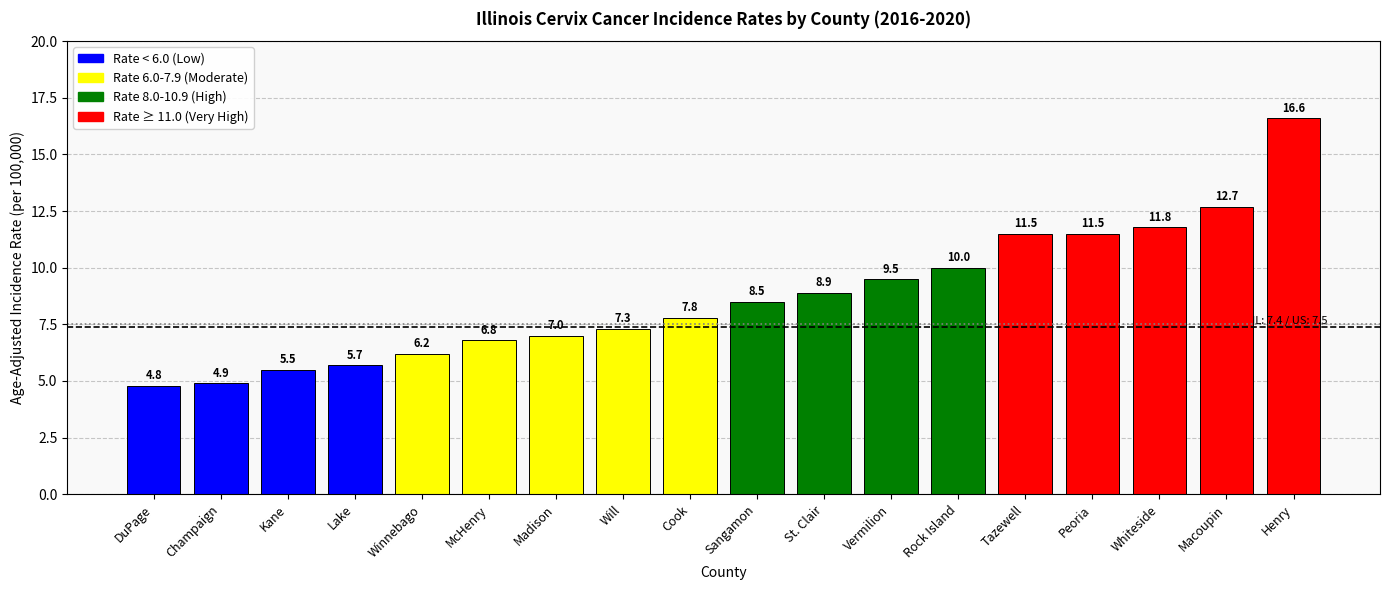

What is the difference between the values at Kane and Sangamon?

3.0